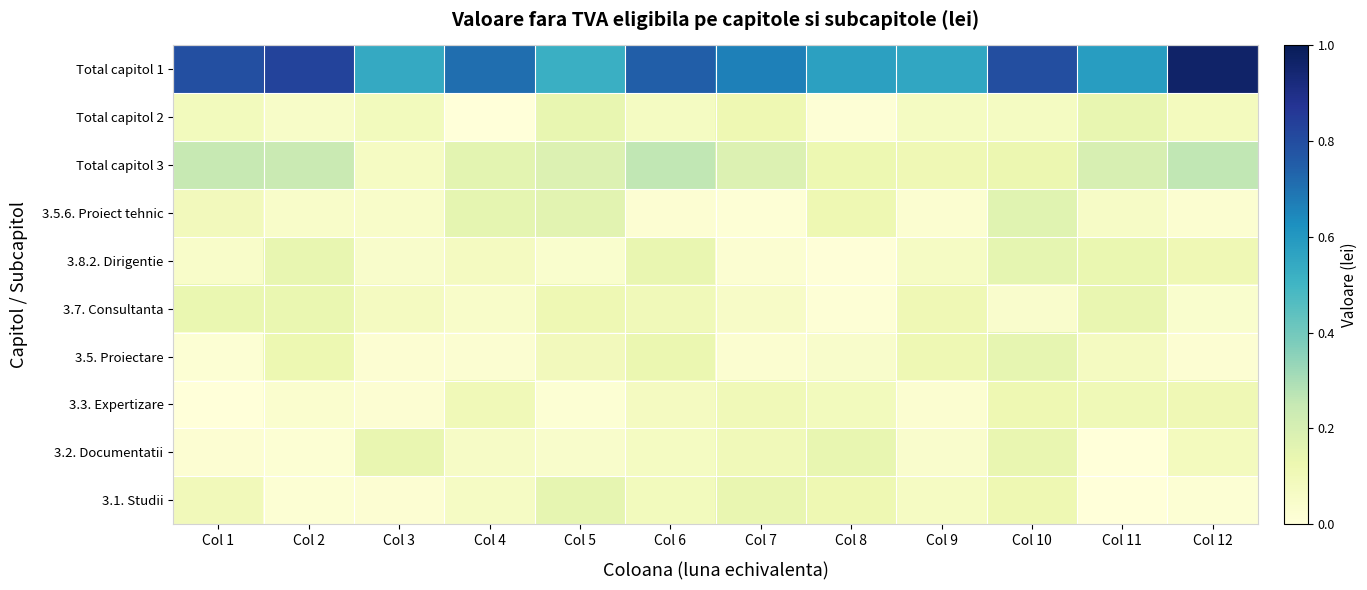

Which series changed the most between Col 2 and Col 11?

Total capitol 1